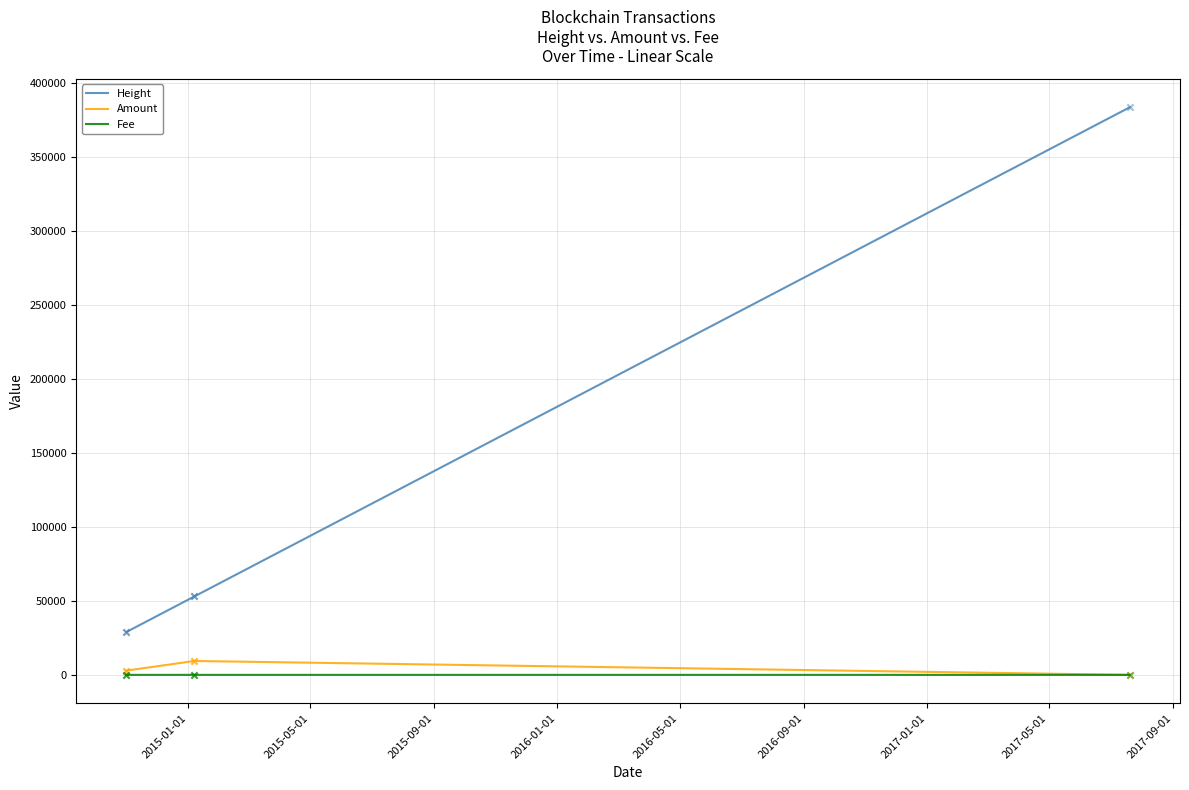

True or false: Height and Amount intersect in this chart.

False